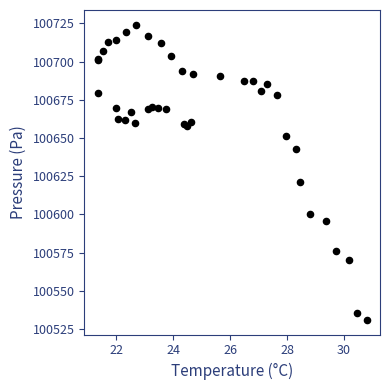

What Y value in the scatter plot is closest to 100627?

100621.0